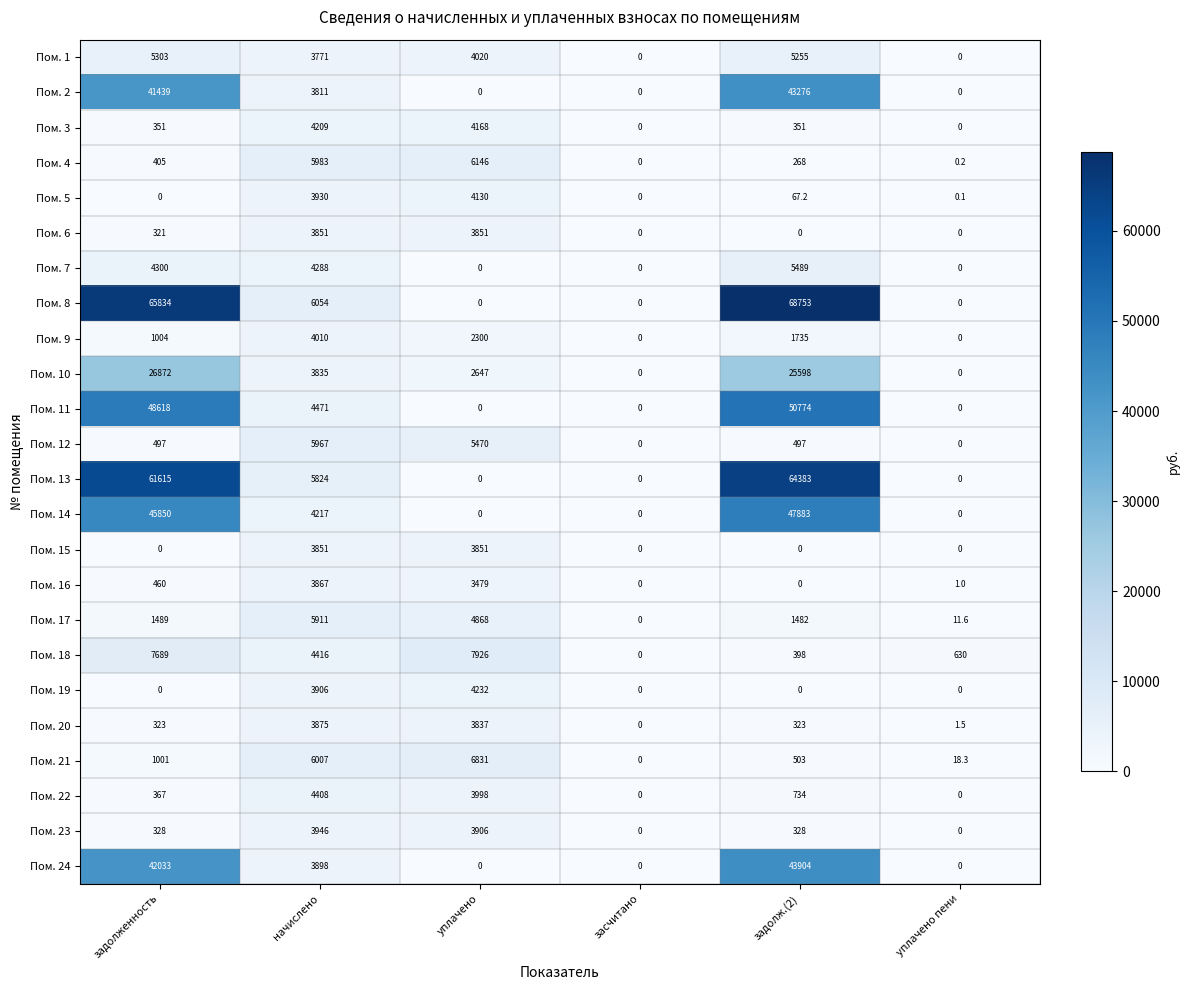

How many data points in Пом. 23 are less than 328?

2